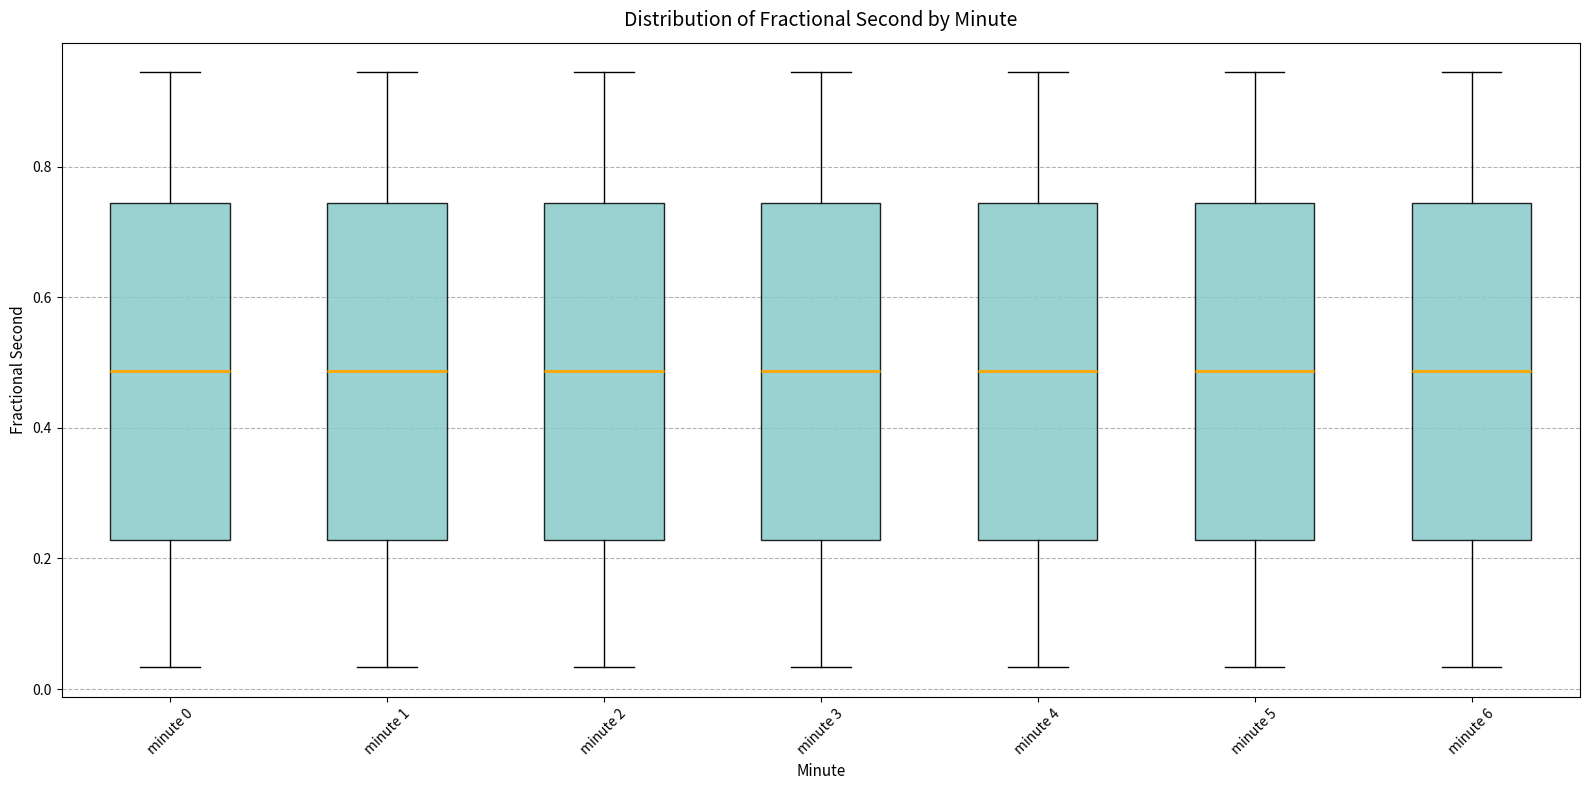

Reading left to right, transcribe this box plot: for each box, give where its median line is, the range the box spans, and where its two whiskers end, as read against the y-axis. The values are not printed on the chart, so give them approximately, as read against the axis.

minute 0: median 0.48, box 0.22 to 0.74, whiskers 0.04 to 0.94
minute 1: median 0.48, box 0.22 to 0.74, whiskers 0.04 to 0.94
minute 2: median 0.48, box 0.22 to 0.74, whiskers 0.04 to 0.94
minute 3: median 0.48, box 0.22 to 0.74, whiskers 0.04 to 0.94
minute 4: median 0.48, box 0.22 to 0.74, whiskers 0.04 to 0.94
minute 5: median 0.48, box 0.22 to 0.74, whiskers 0.04 to 0.94
minute 6: median 0.48, box 0.22 to 0.74, whiskers 0.04 to 0.94